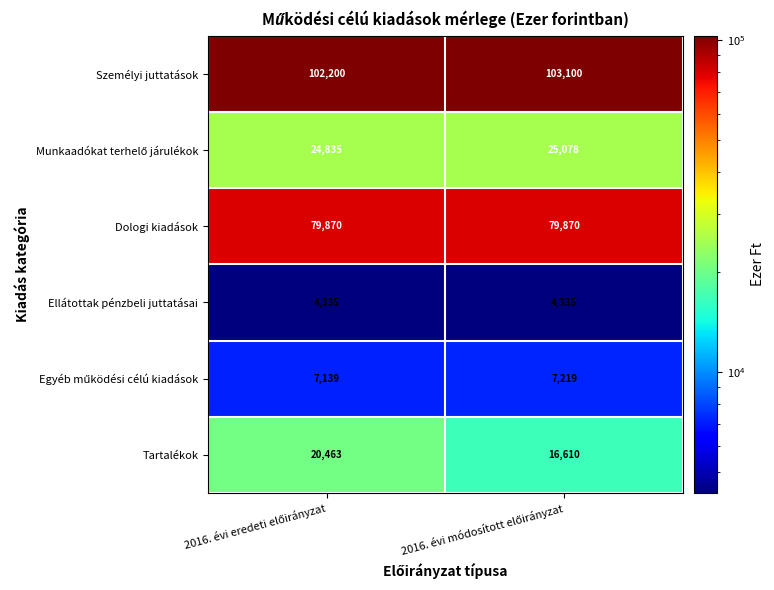

Which series has the largest range (max minus min)?

Tartalékok